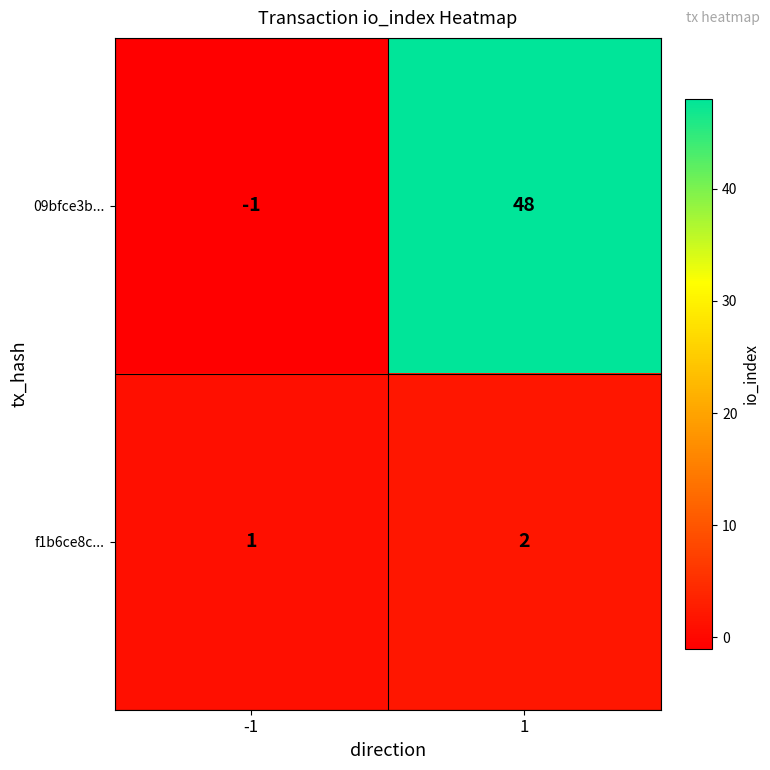

Reading right to left, what are all the values shown in this chart?

09bfce3b...: 1=48	-1=-1
f1b6ce8c...: 1=2	-1=1